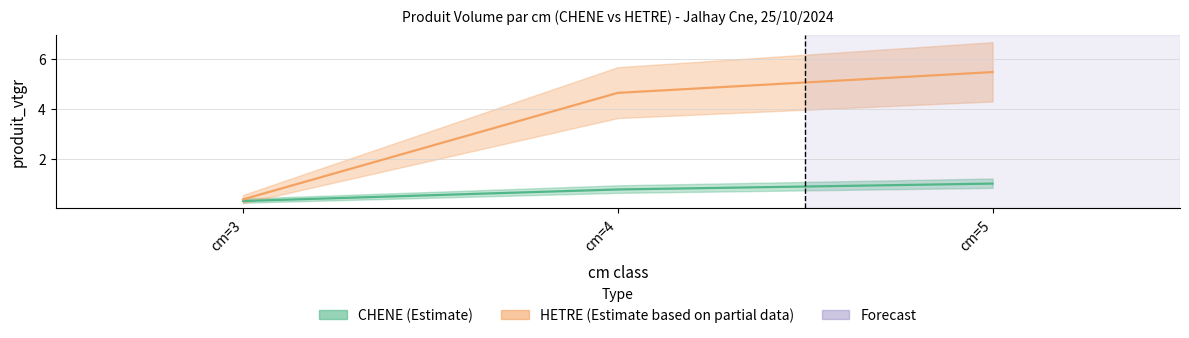

What is the maximum value for CHENE_produit_vtgr?

1.0